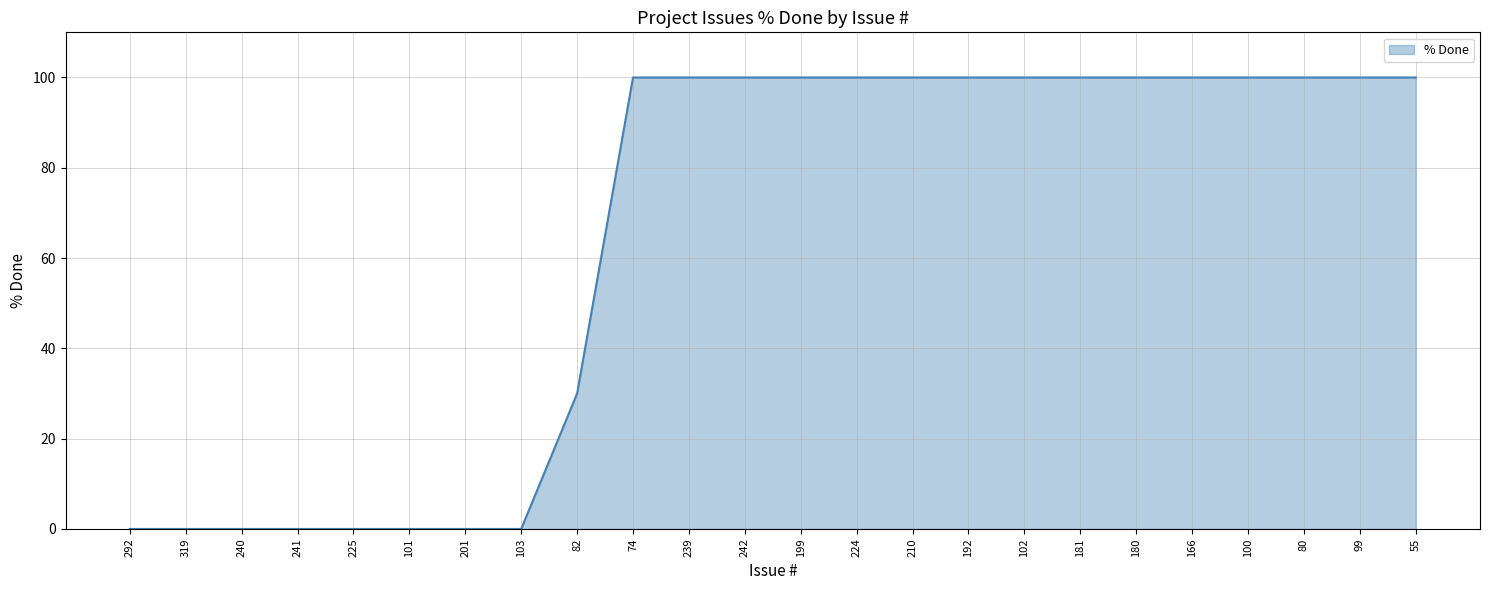

True or false: the data shows 100 at 210.

True